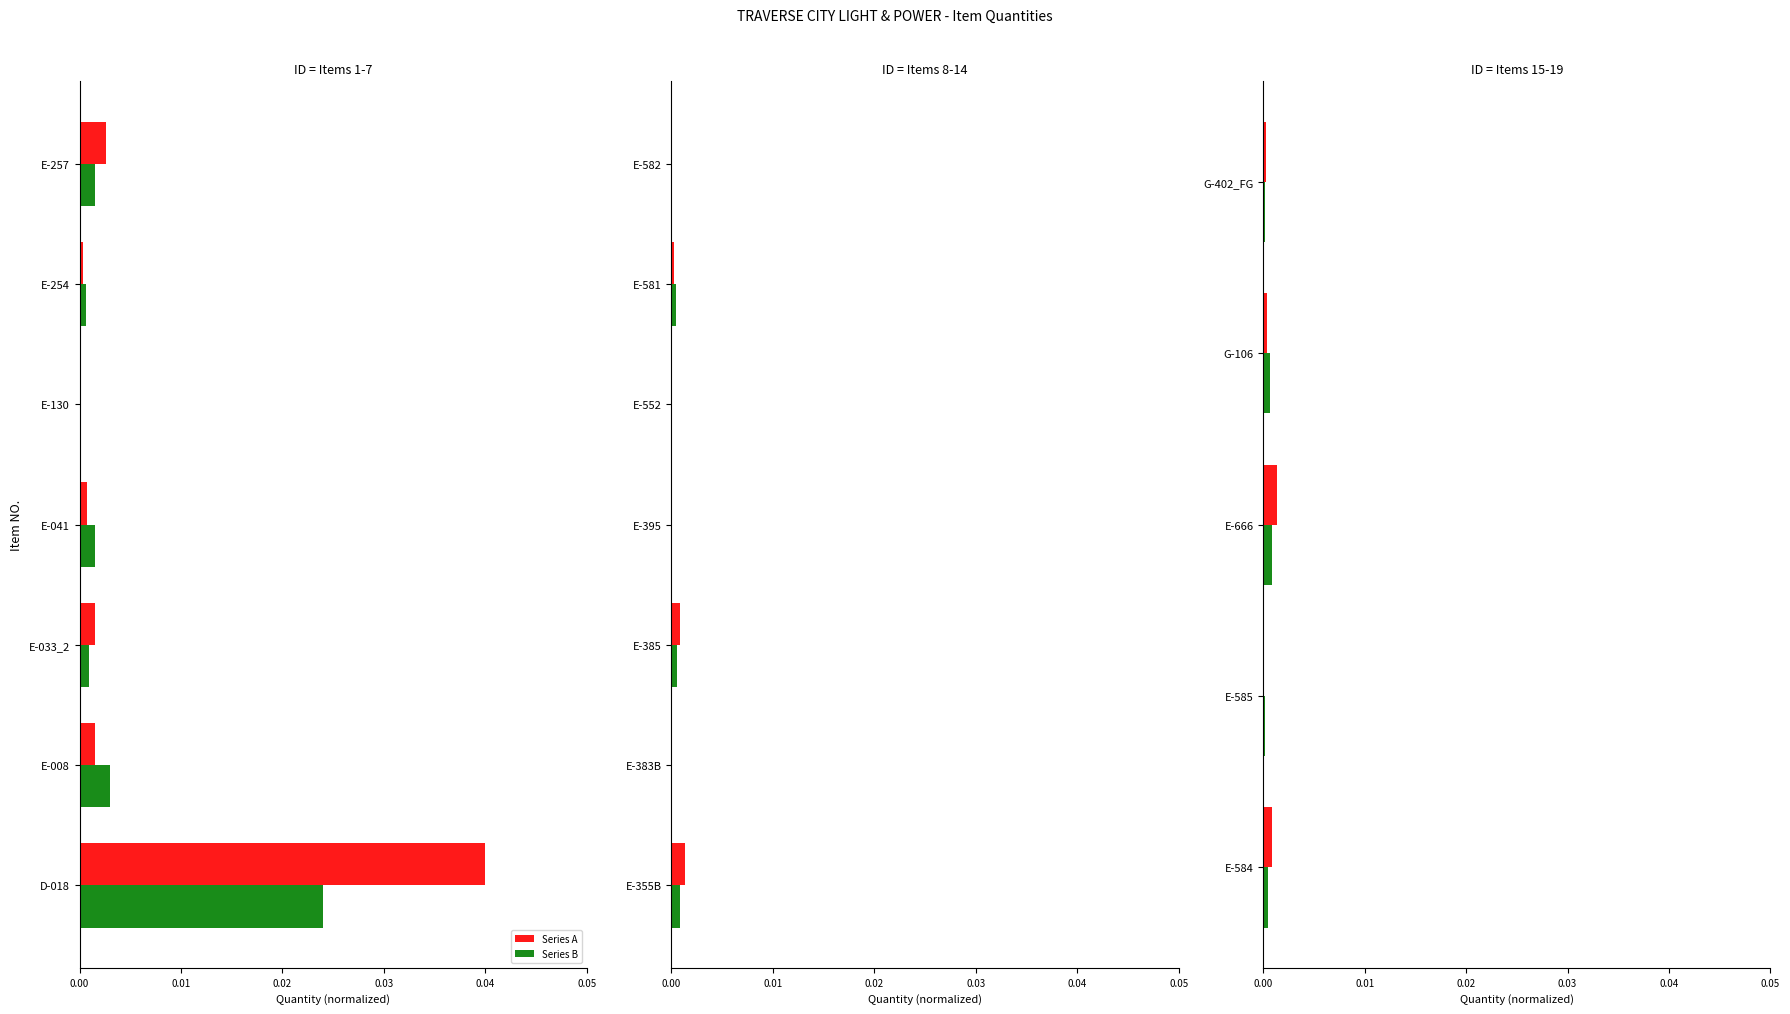

List the series in order of their peak value, lowest first.

Series B, Series A